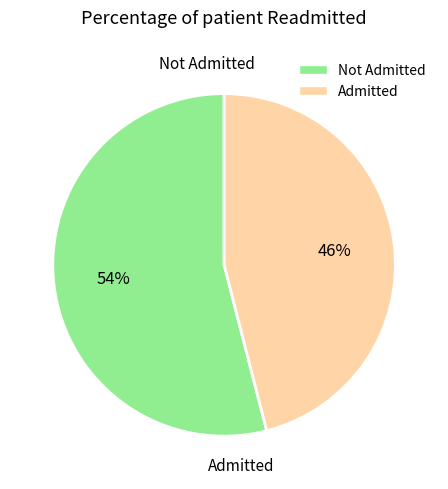

Is there a majority slice in this chart?

Yes